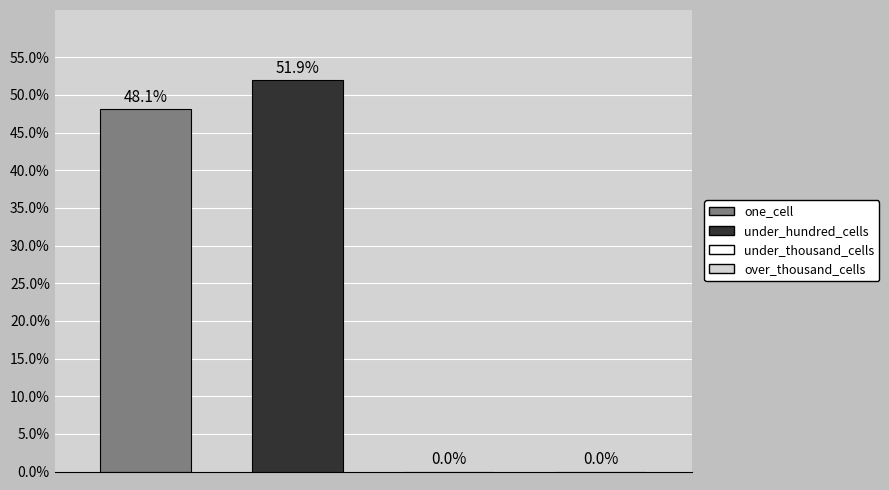

Reading left to right, transcribe all the data shown in this chart.

one_cell: 48.1
under_hundred_cells: 51.9